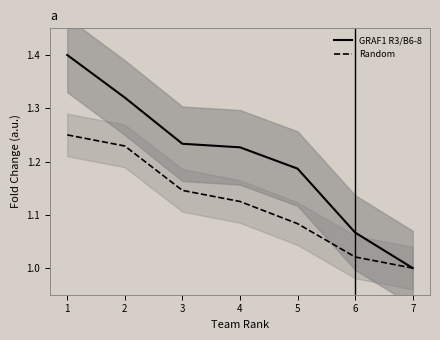

Reading right to left, list all the values displayed in this chart.

GRAF1 R3/B6-8: 1.0	1.1	1.2	1.2	1.2	1.3	1.4
Random: 1.0	1.0	1.1	1.1	1.1	1.2	1.2